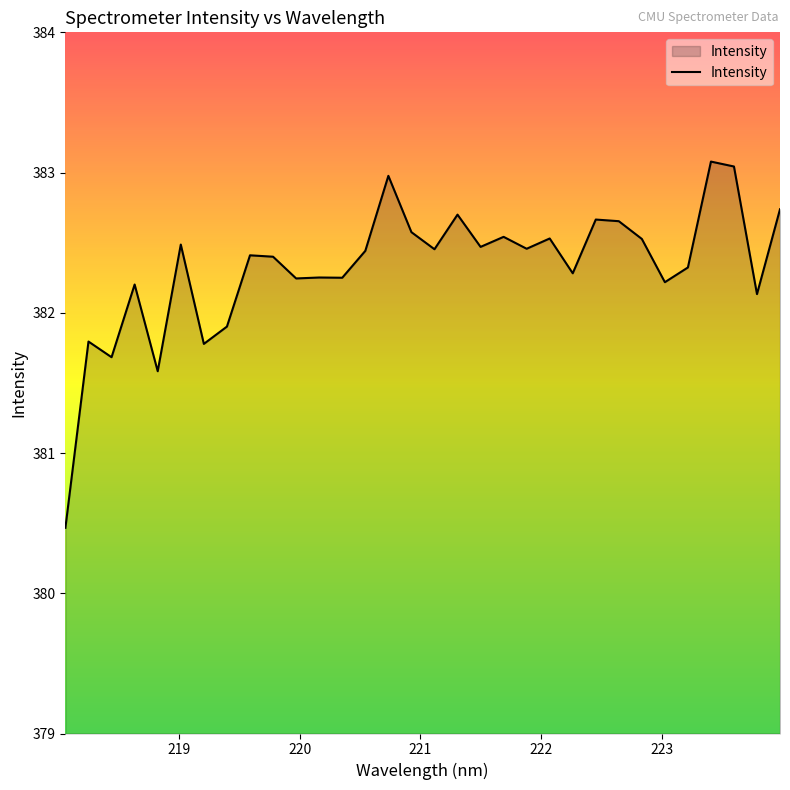

What is the maximum value shown in the chart?

383.1